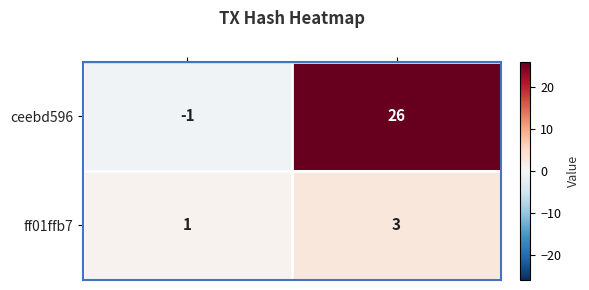

Rank the series by their average value, from lowest to highest.

ff01ffb7, ceebd596